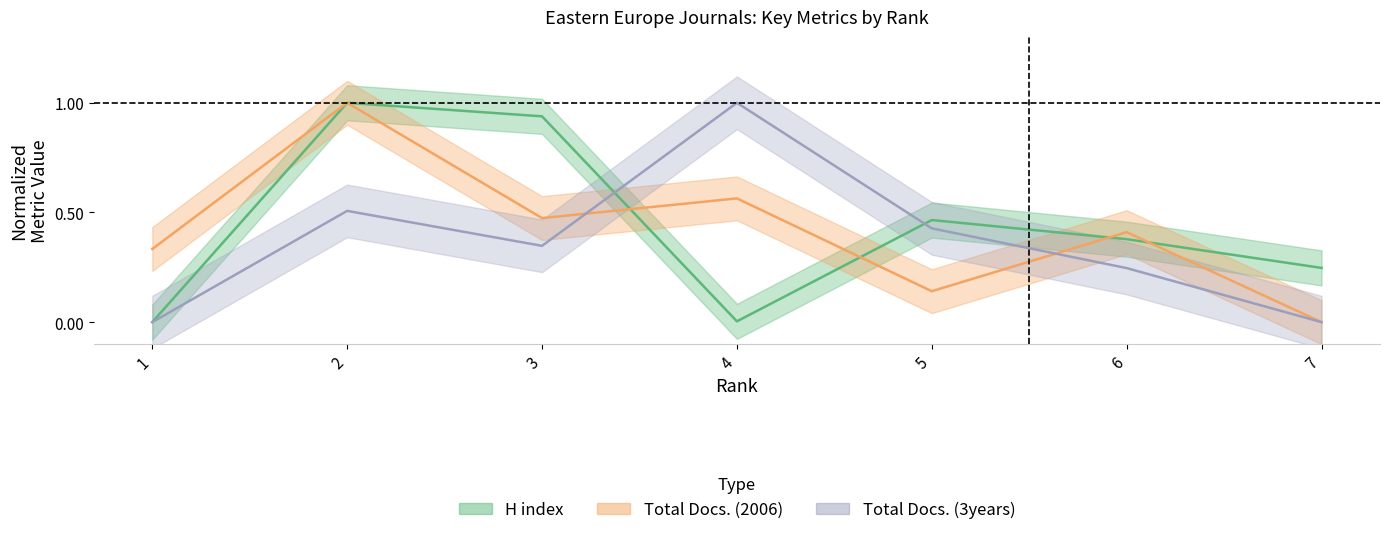

At which label is Total Docs. (2006) closest to 0?

7